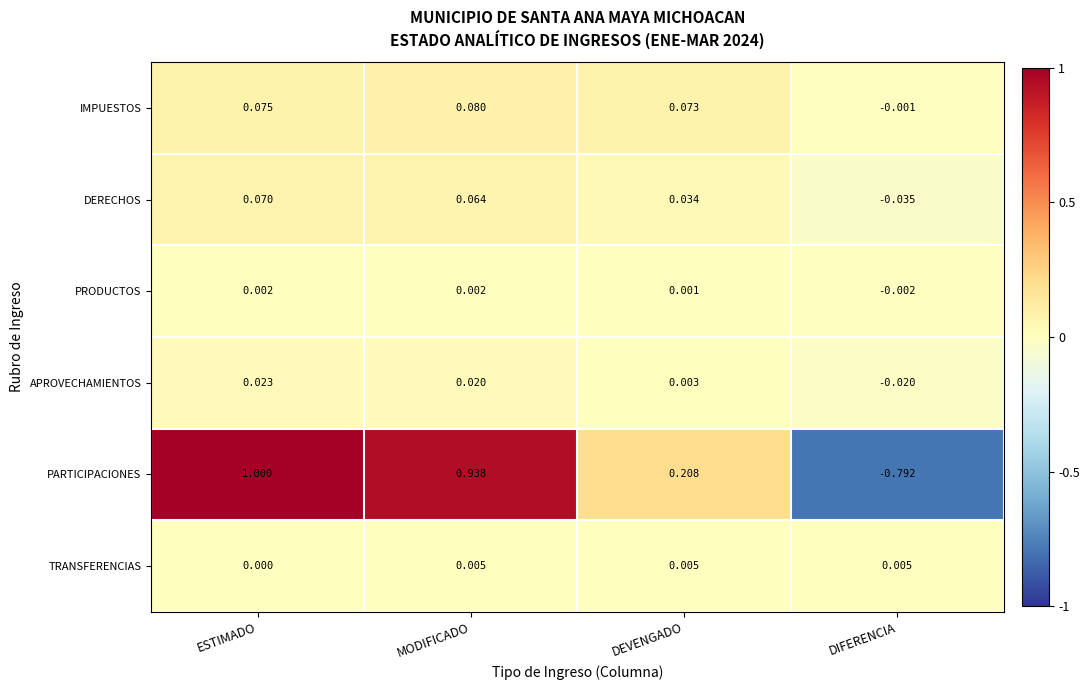

Which series has the widest spread of values?

PARTICIPACIONES